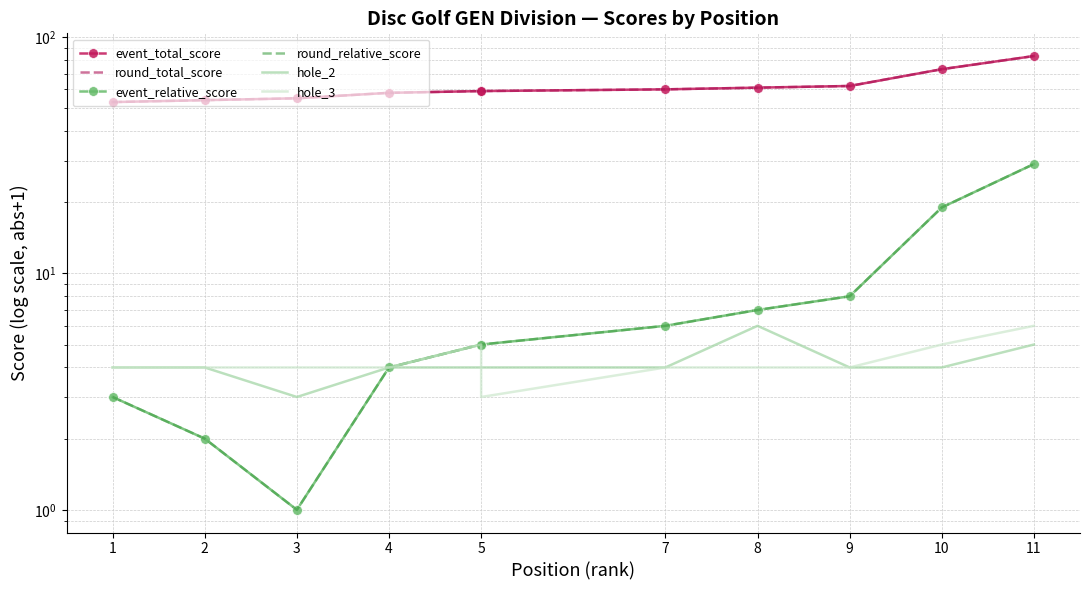

At how many categories does at least one series exceed 66?

2